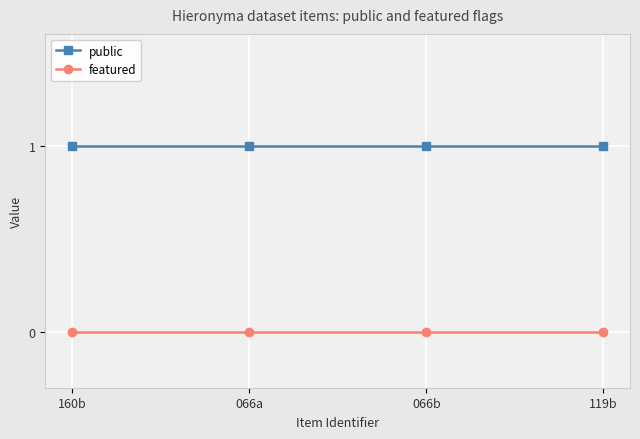

List the series in order of their overall mean, highest first.

public, featured